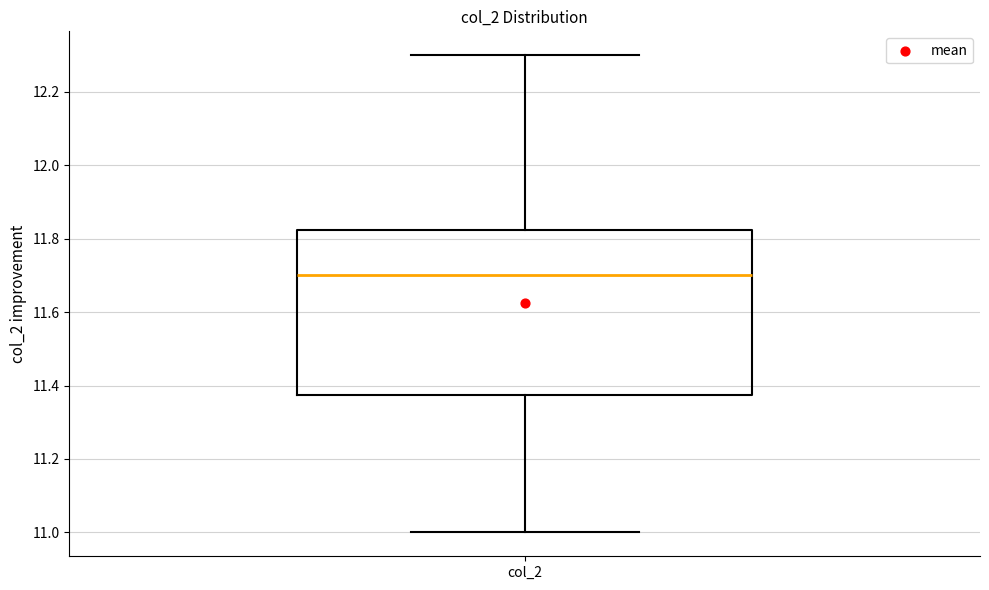

Where is the upper edge of the box for col_2 on the y-axis? The values are not printed on the chart, so give them approximately, as read against the axis.

11.82